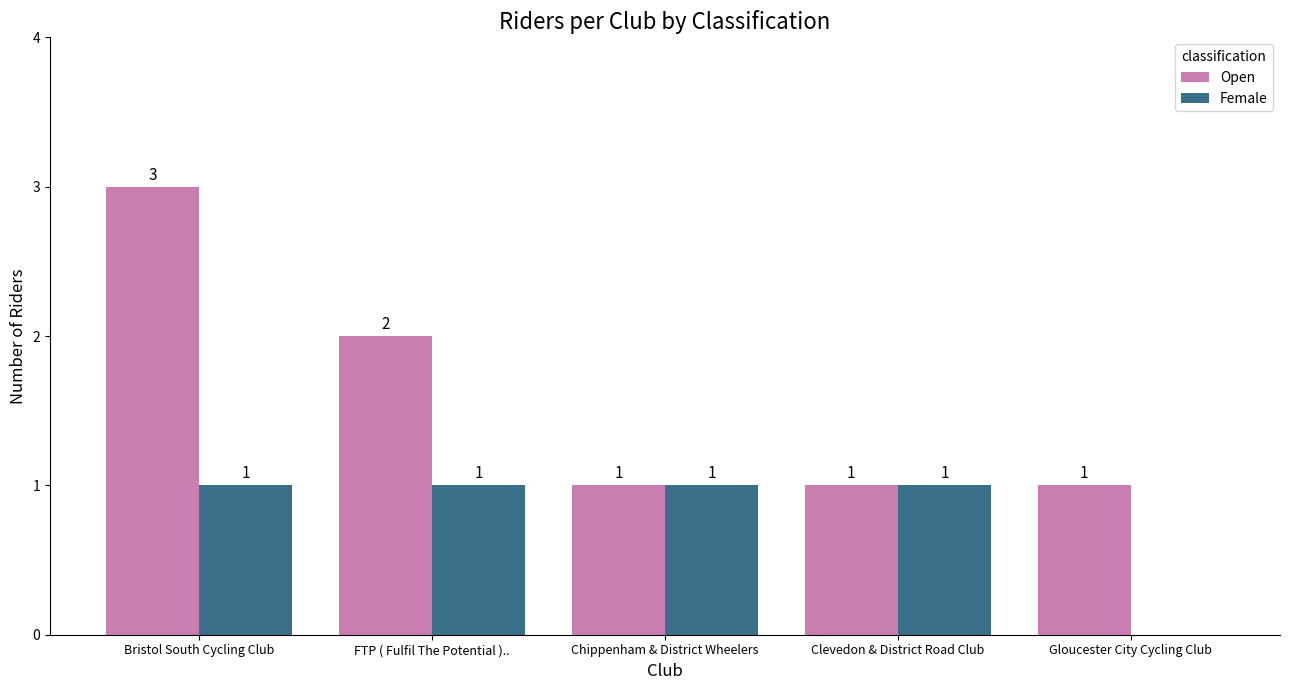

Between Bristol South Cycling Club and FTP ( Fulfil The Potential ).., which series saw the biggest shift?

Open